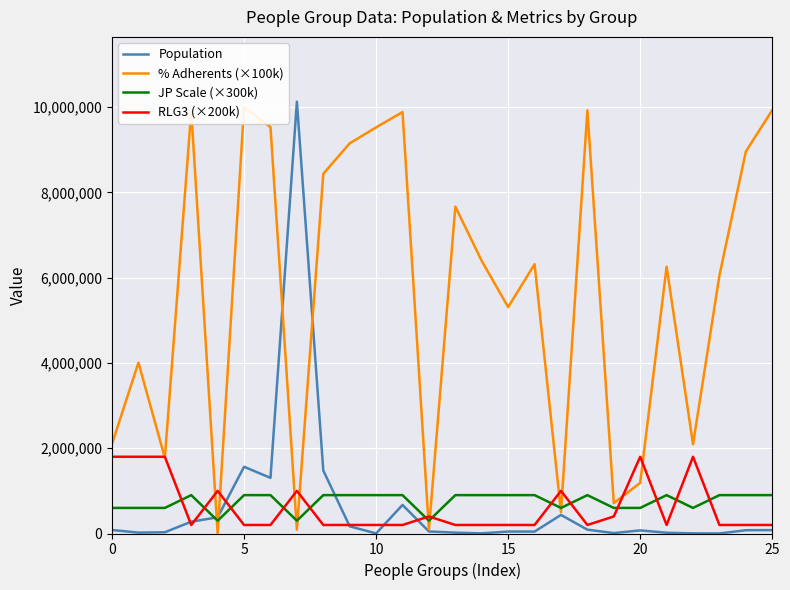

Reading left to right, transcribe all the data shown in this chart.

Population: 82000.0	21000.0	29000.0	277000.0	380000.0	1565000.0	1305000.0	10129000.0	1477000.0	168000.0	2000.0	670000.0	48000.0	20000.0	3400.0	46000.0	45000.0	436000.0	90000.0	9800.0	73000.0	18000.0	3100.0	1200.0	77000.0	80000.0
% Adherents (×100k): 2102900.0	4008300.0	1776200.0	9907000.0	6600.0	10000000.0	9531600.0	90100.0	8437600.0	9151200.0	9525700.0	9885400.0	93800.0	7665900.0	6392800.0	5310100.0	6317400.0	502300.0	9924300.0	713500.0	1187900.0	6257100.0	2093700.0	6053300.0	8959200.0	9929800.0
JP Scale (×300k): 600000.0	600000.0	600000.0	900000.0	300000.0	900000.0	900000.0	300000.0	900000.0	900000.0	900000.0	900000.0	300000.0	900000.0	900000.0	900000.0	900000.0	600000.0	900000.0	600000.0	600000.0	900000.0	600000.0	900000.0	900000.0	900000.0
RLG3 (×200k): 1800000.0	1800000.0	1800000.0	200000.0	1000000.0	200000.0	200000.0	1000000.0	200000.0	200000.0	200000.0	200000.0	400000.0	200000.0	200000.0	200000.0	200000.0	1000000.0	200000.0	400000.0	1800000.0	200000.0	1800000.0	200000.0	200000.0	200000.0